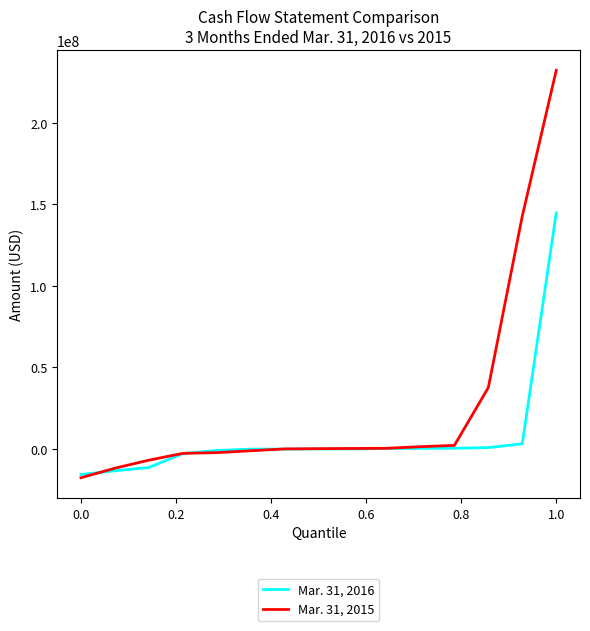

Which series has the largest total across all categories?

Mar. 31, 2015